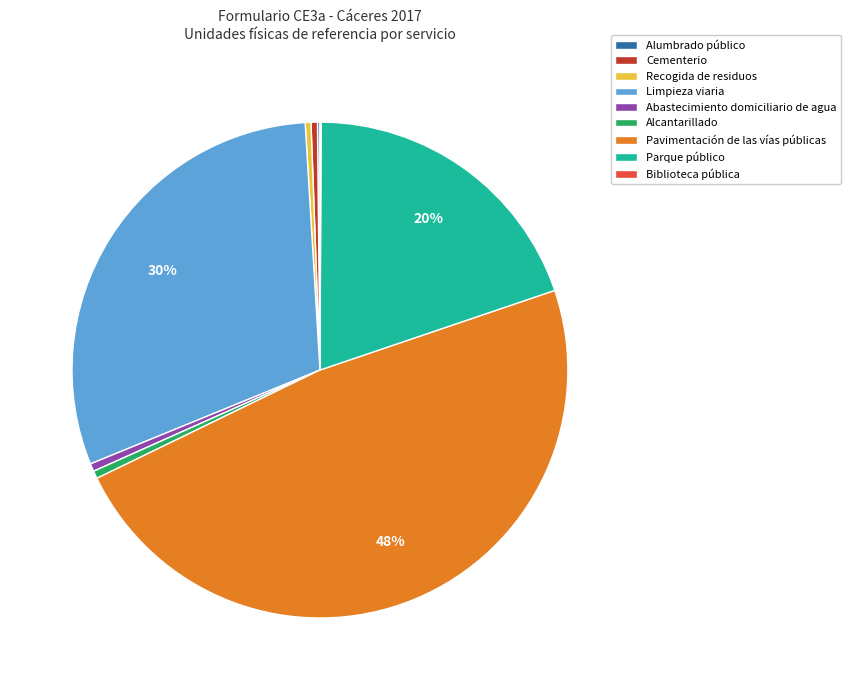

What percentage is the Parque público slice, to the nearest percent?

20%